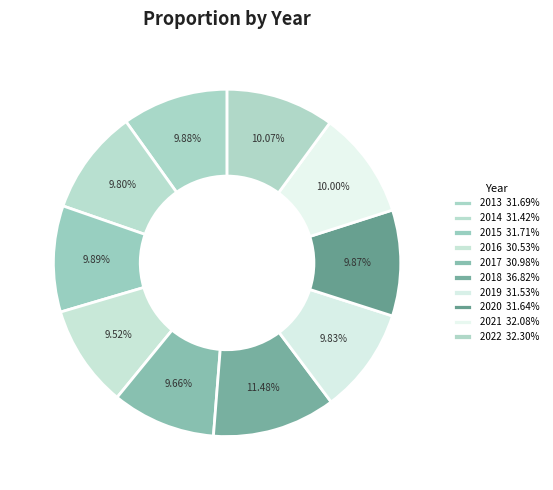

Is it true that 2013 is 10% of the pie?

True